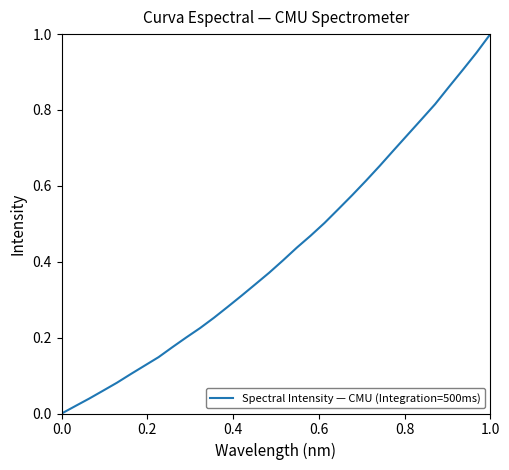

The value at 1.0 is 1.0. True or false?

True